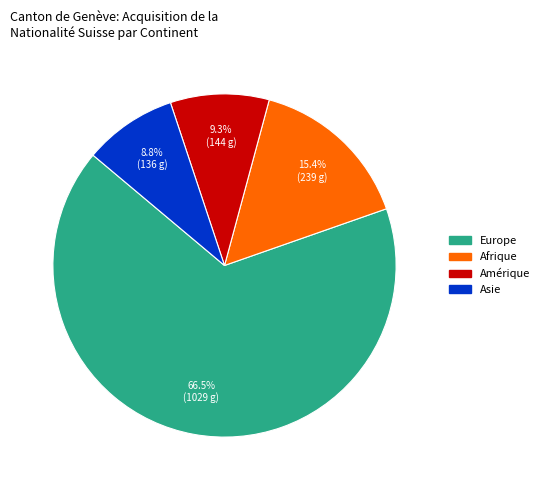

To the nearest percent, what is the average slice percentage?

25%